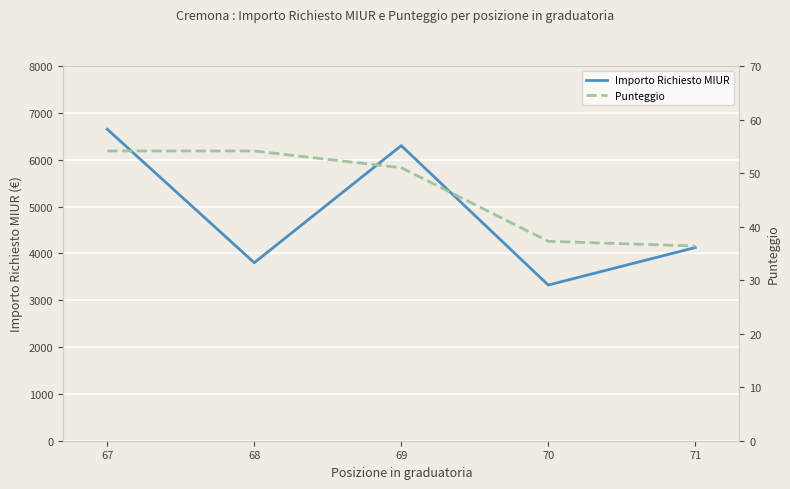

True or false: Punteggio and Importo Richiesto MIUR intersect in this chart.

False